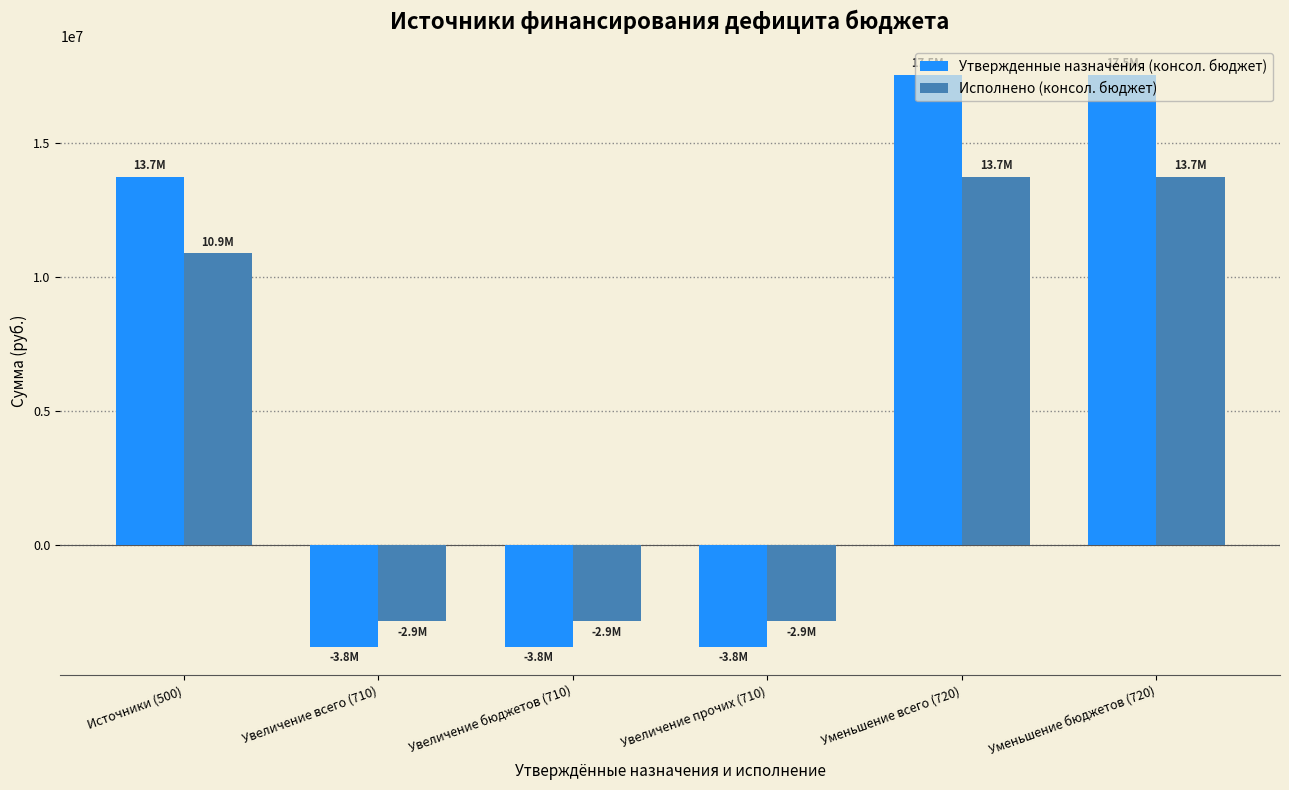

What position from the right is Уменьшение всего (720)?

2